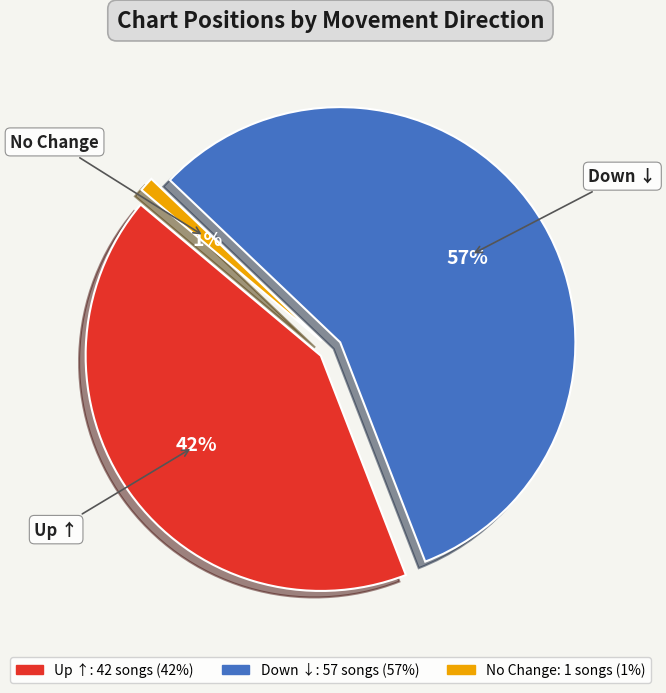

Is it true that down is 44% of the pie?

False